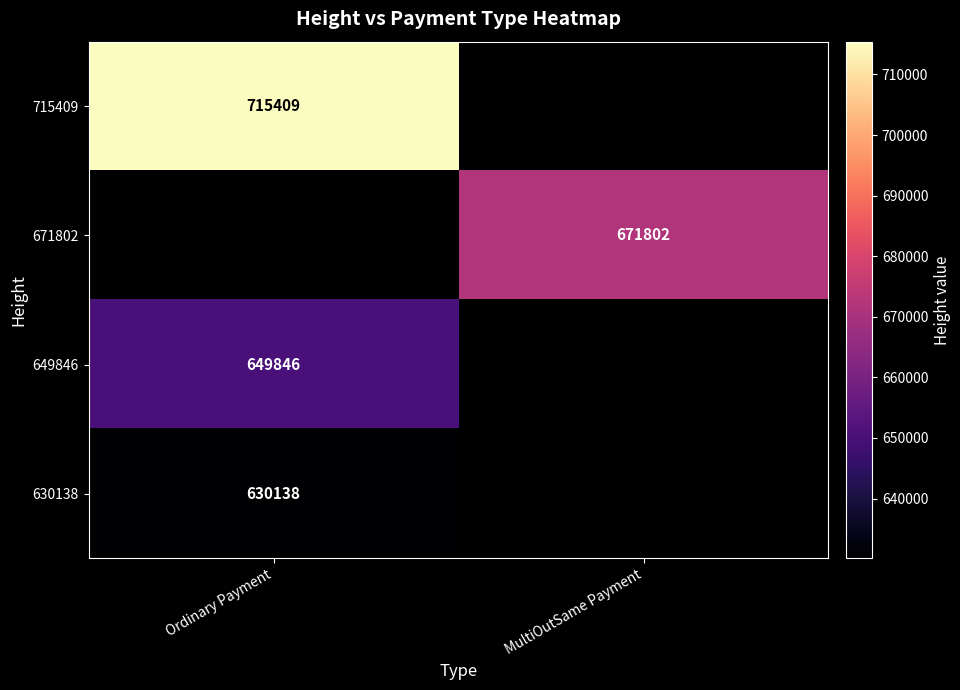

The 630138 series shows 1133516 at Ordinary Payment. True or false?

False